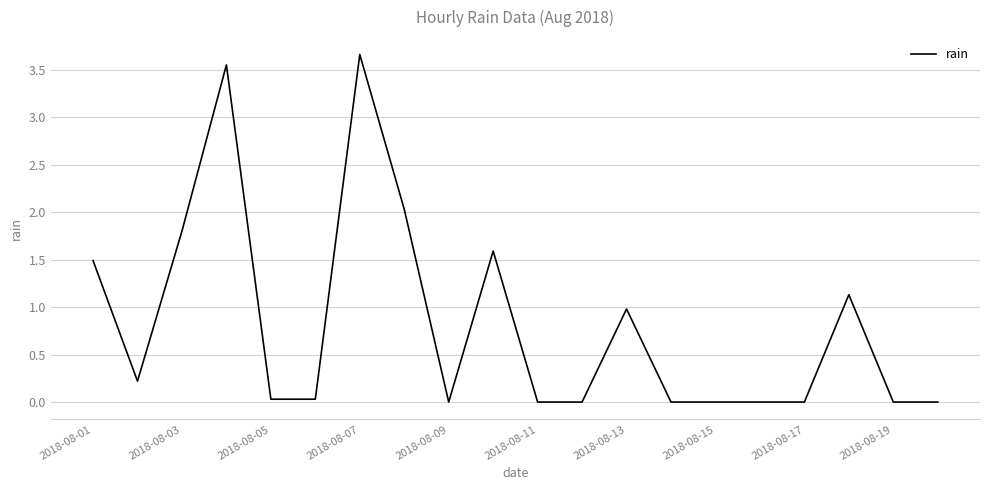

What is the difference between the maximum and minimum values?

3.7